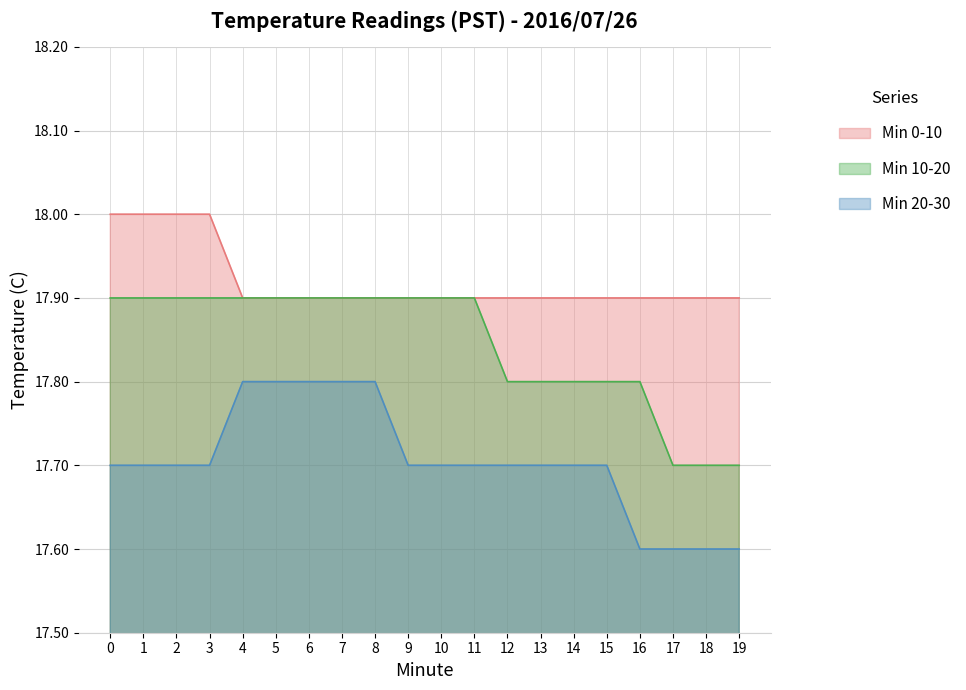

What is the spread (max minus min) of values at 14?

0.2